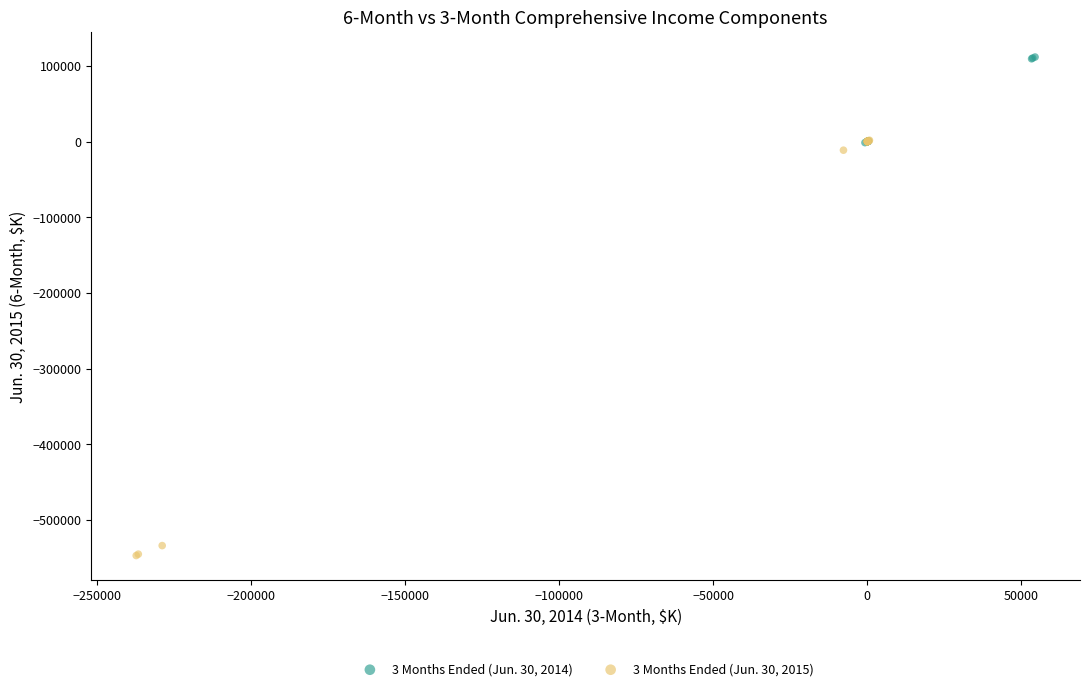

Which series has the widest spread of Y values?

3 Months Ended (Jun. 30, 2015)